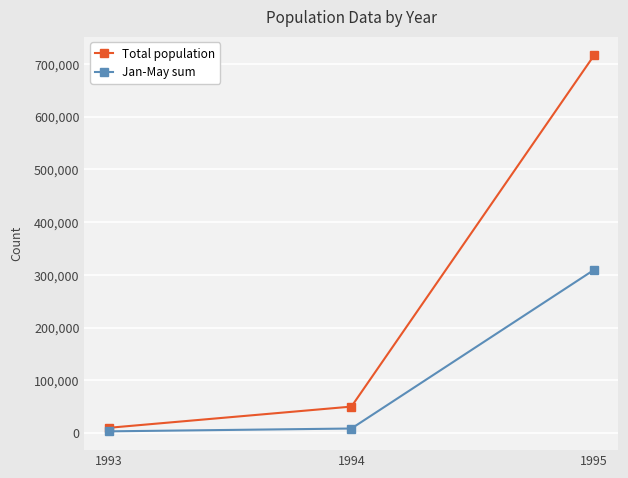

What is the difference between the Total population values at 1993 and 1995?

706799